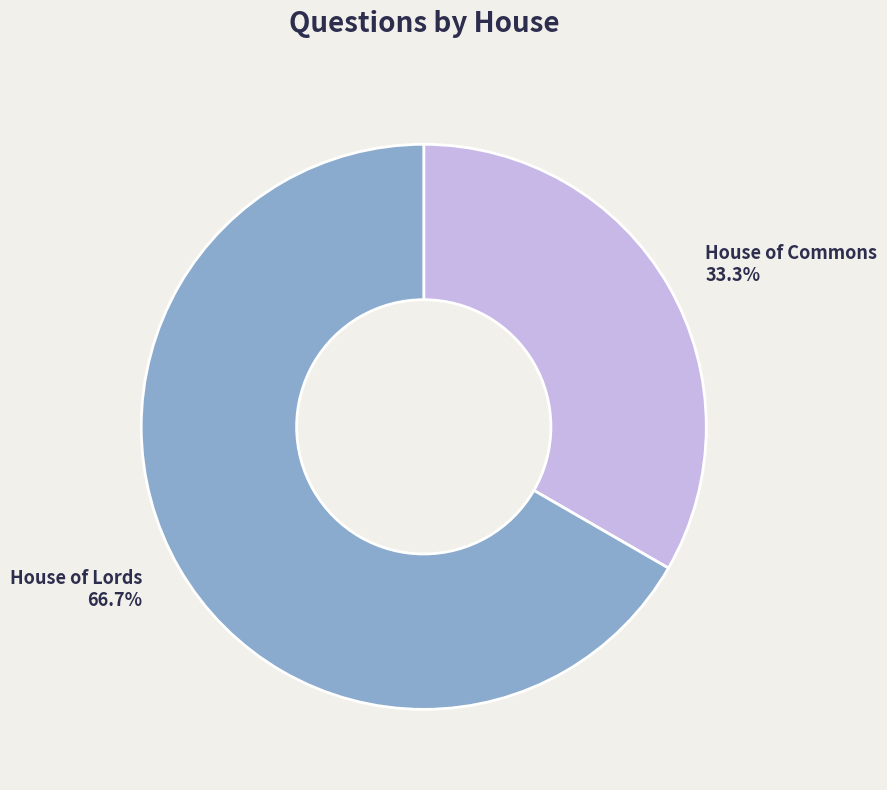

Is there any slice that represents more than half of the pie?

Yes